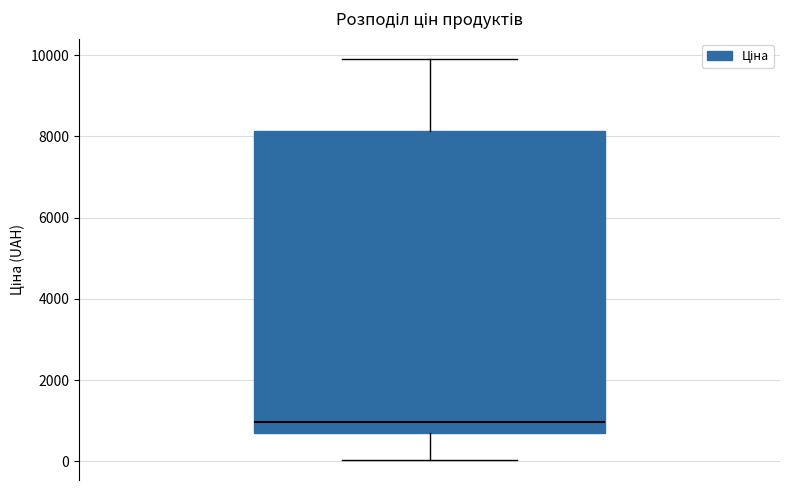

Transcribe this box plot: give where the median line is, the range the box spans, and where the two whiskers end, as read against the y-axis. The values are not printed on the chart, so give them approximately, as read against the axis.

median 1000, box 600 to 8200, whiskers 0 to 10000